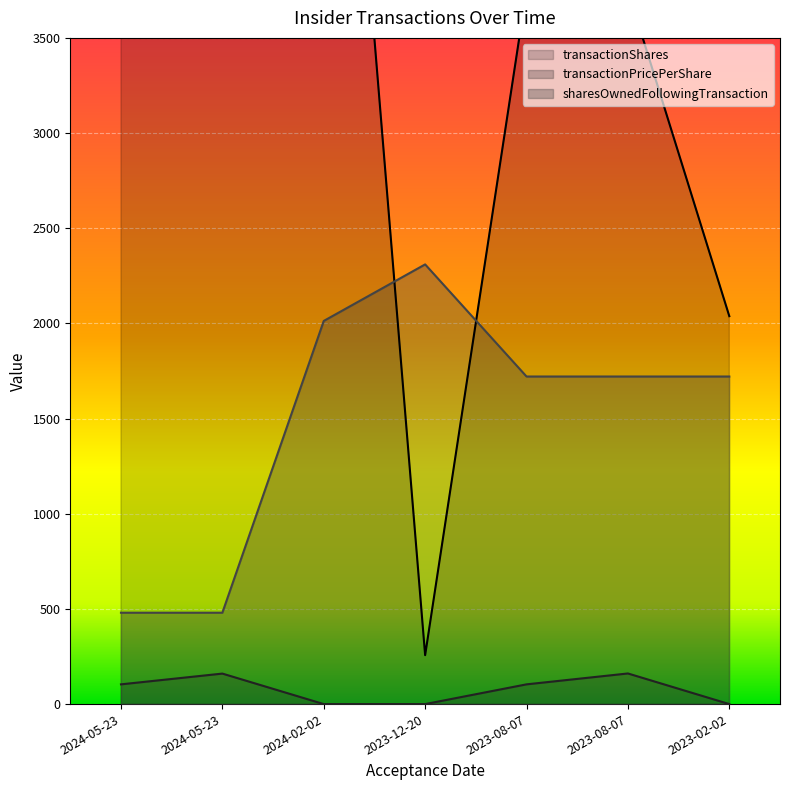

List the series in order of their overall mean, lowest first.

transactionPricePerShare, sharesOwnedFollowingTransaction, transactionShares